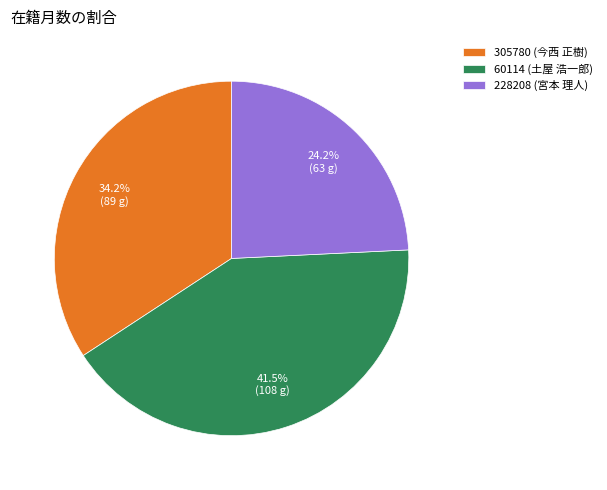

What is the ratio of the value at 228208 (宮本 理人) to the value at 305780 (今西 正樹)?

0.7